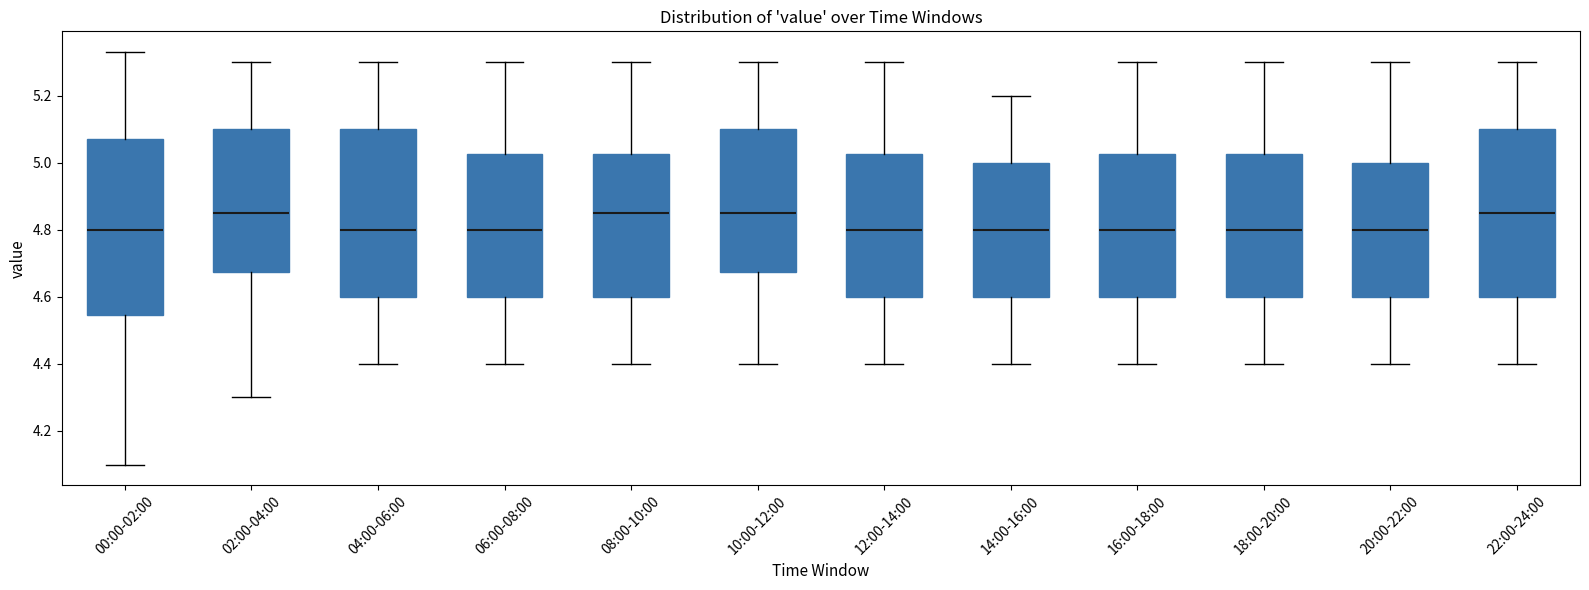

Reading left to right, read every box against the y-axis: the position of its median line, the range the box covers, and the ends of its whiskers. The values are not printed on the chart, so give them approximately, as read against the axis.

00:00-02:00: median 4.80, box 4.54 to 5.08, whiskers 4.10 to 5.34
02:00-04:00: median 4.86, box 4.68 to 5.10, whiskers 4.30 to 5.30
04:00-06:00: median 4.80, box 4.60 to 5.10, whiskers 4.40 to 5.30
06:00-08:00: median 4.80, box 4.60 to 5.02, whiskers 4.40 to 5.30
08:00-10:00: median 4.86, box 4.60 to 5.02, whiskers 4.40 to 5.30
10:00-12:00: median 4.86, box 4.68 to 5.10, whiskers 4.40 to 5.30
12:00-14:00: median 4.80, box 4.60 to 5.02, whiskers 4.40 to 5.30
14:00-16:00: median 4.80, box 4.60 to 5.00, whiskers 4.40 to 5.20
16:00-18:00: median 4.80, box 4.60 to 5.02, whiskers 4.40 to 5.30
18:00-20:00: median 4.80, box 4.60 to 5.02, whiskers 4.40 to 5.30
20:00-22:00: median 4.80, box 4.60 to 5.00, whiskers 4.40 to 5.30
22:00-24:00: median 4.86, box 4.60 to 5.10, whiskers 4.40 to 5.30